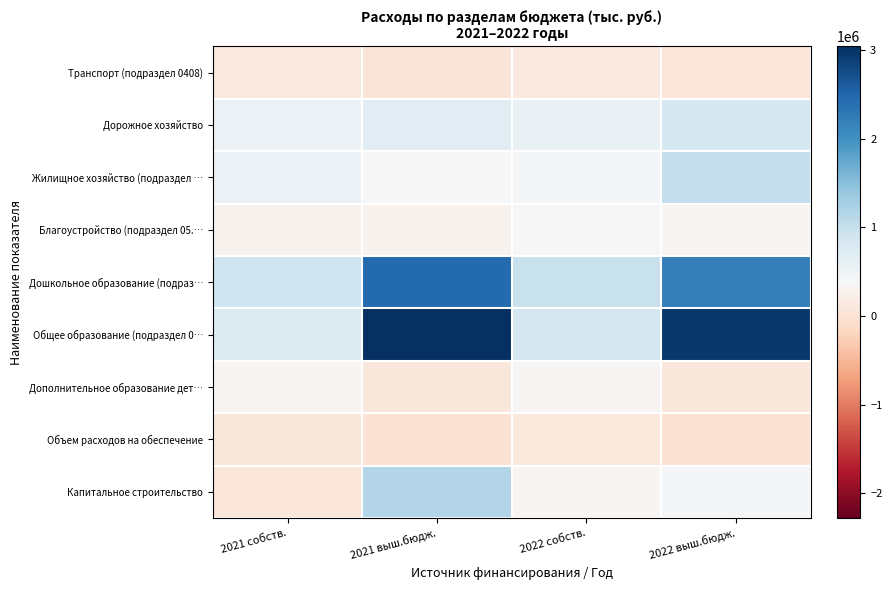

At how many categories does at least one series exceed 2235668?

2